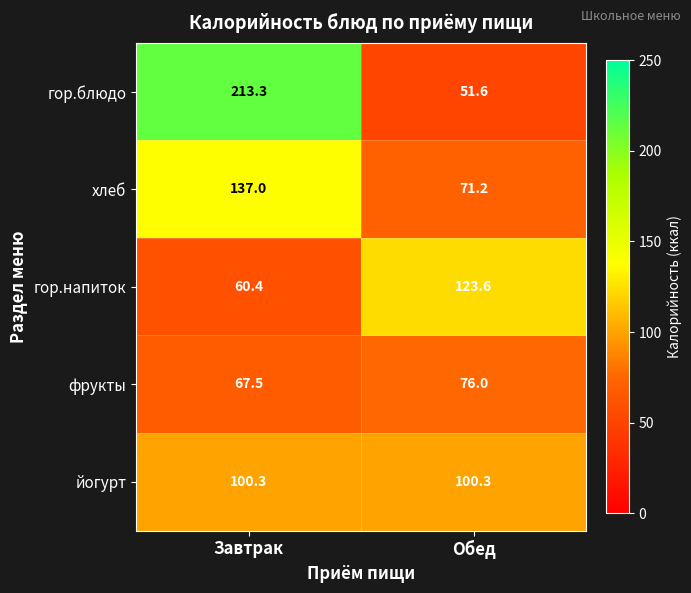

At Завтрак, list the series in order from smallest to largest.

гор.напиток, фрукты, йогурт, хлеб, гор.блюдо